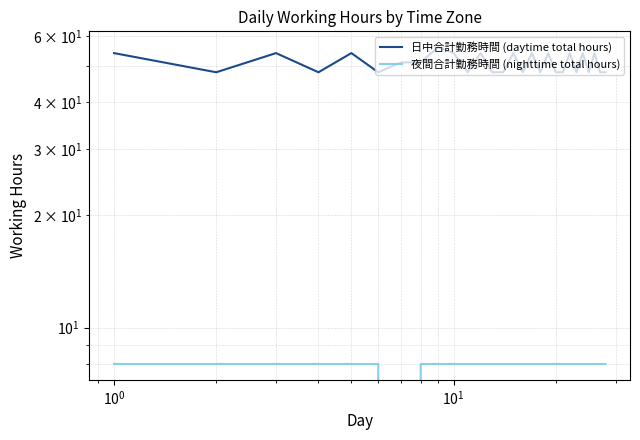

How many positive values does the 夜間合計勤務時間 (nighttime total hours) series have?

27